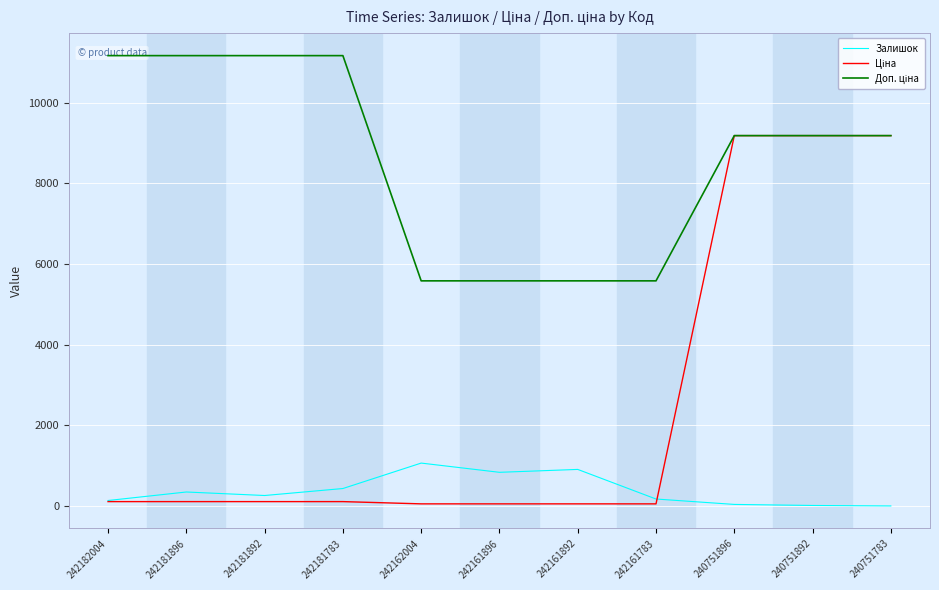

The Залишок series shows 10.5 at 240751896. True or false?

False